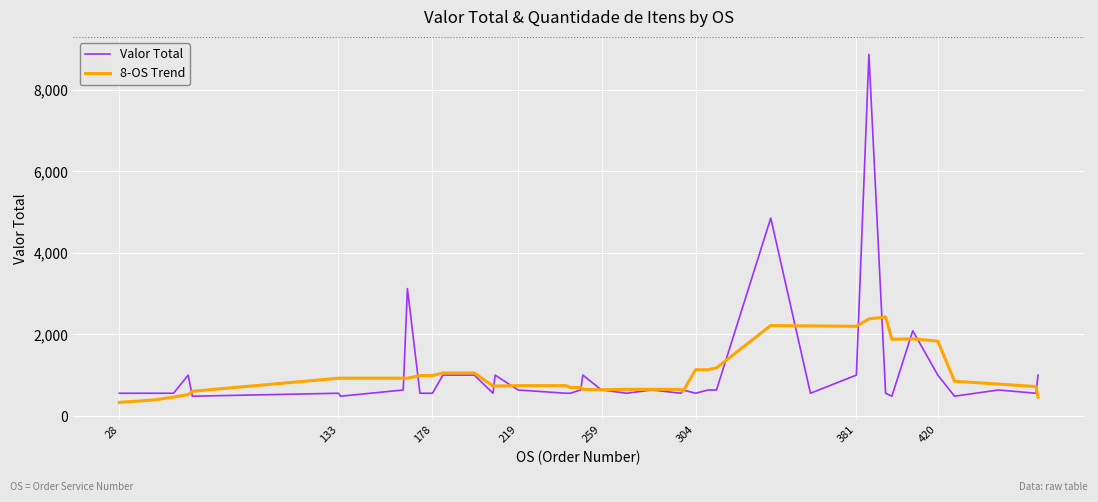

List the series in order of their peak value, highest first.

Valor Total, 8-OS Trend